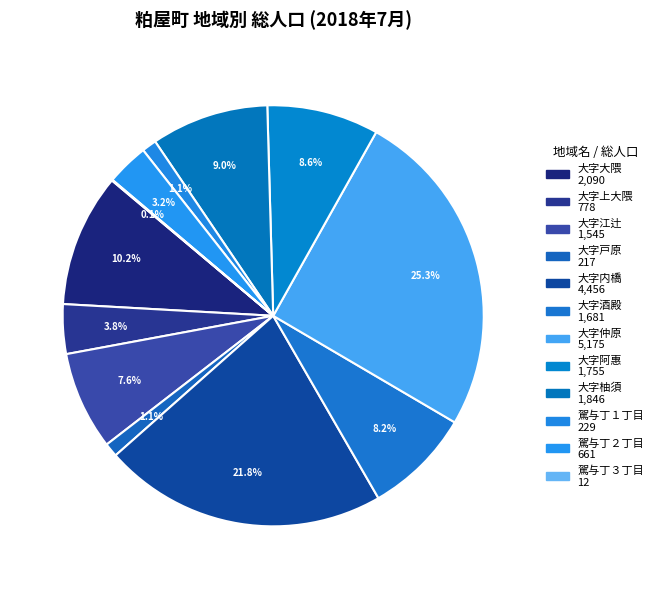

To the nearest percent, what percentage of the pie is 大字内橋?

22%